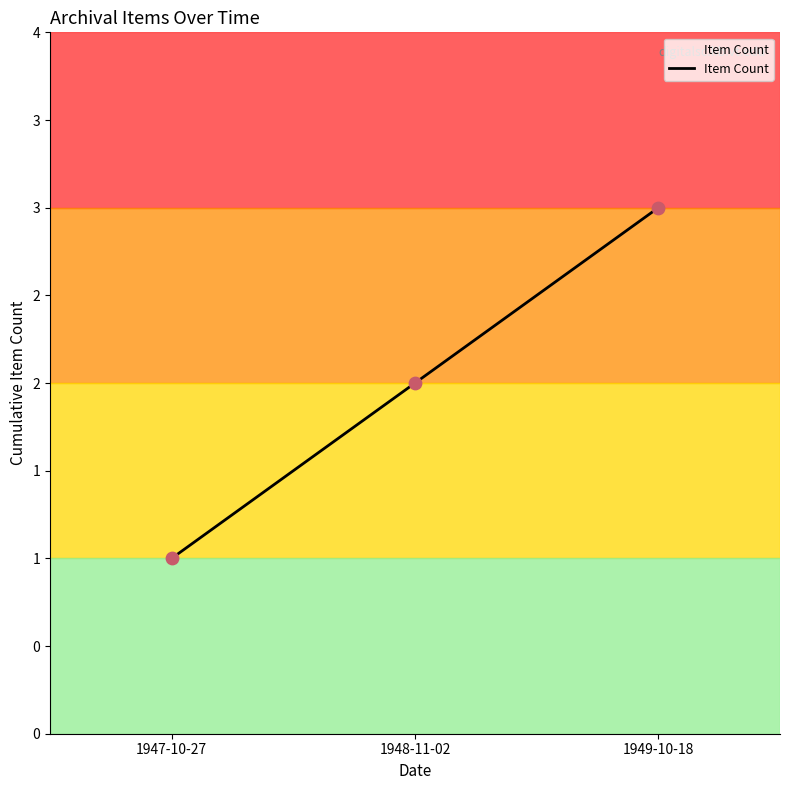

What is the change in value from 1948-11-02 to 1949-10-18?

+1